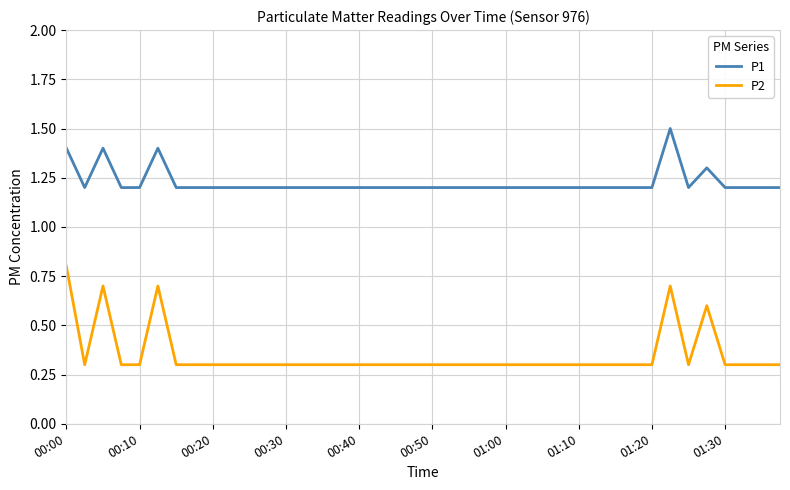

True or false: P2 and P1 intersect in this chart.

False